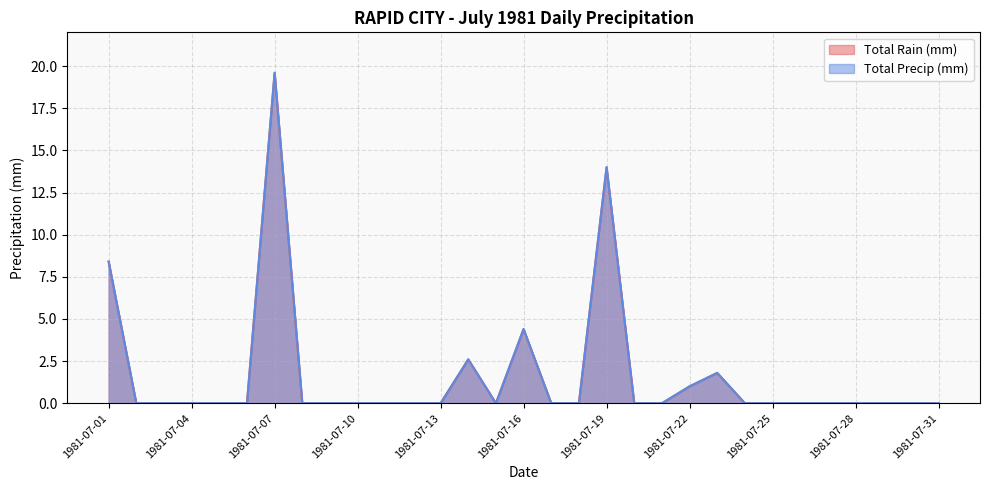

True or false: Total Precip (mm) and Total Rain (mm) intersect in this chart.

False